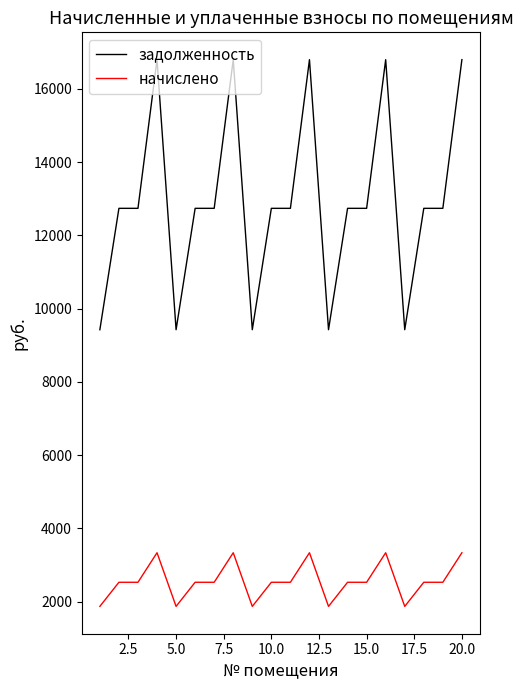

What is the difference between the maximum and minimum values in the задолженность series?

7370.2